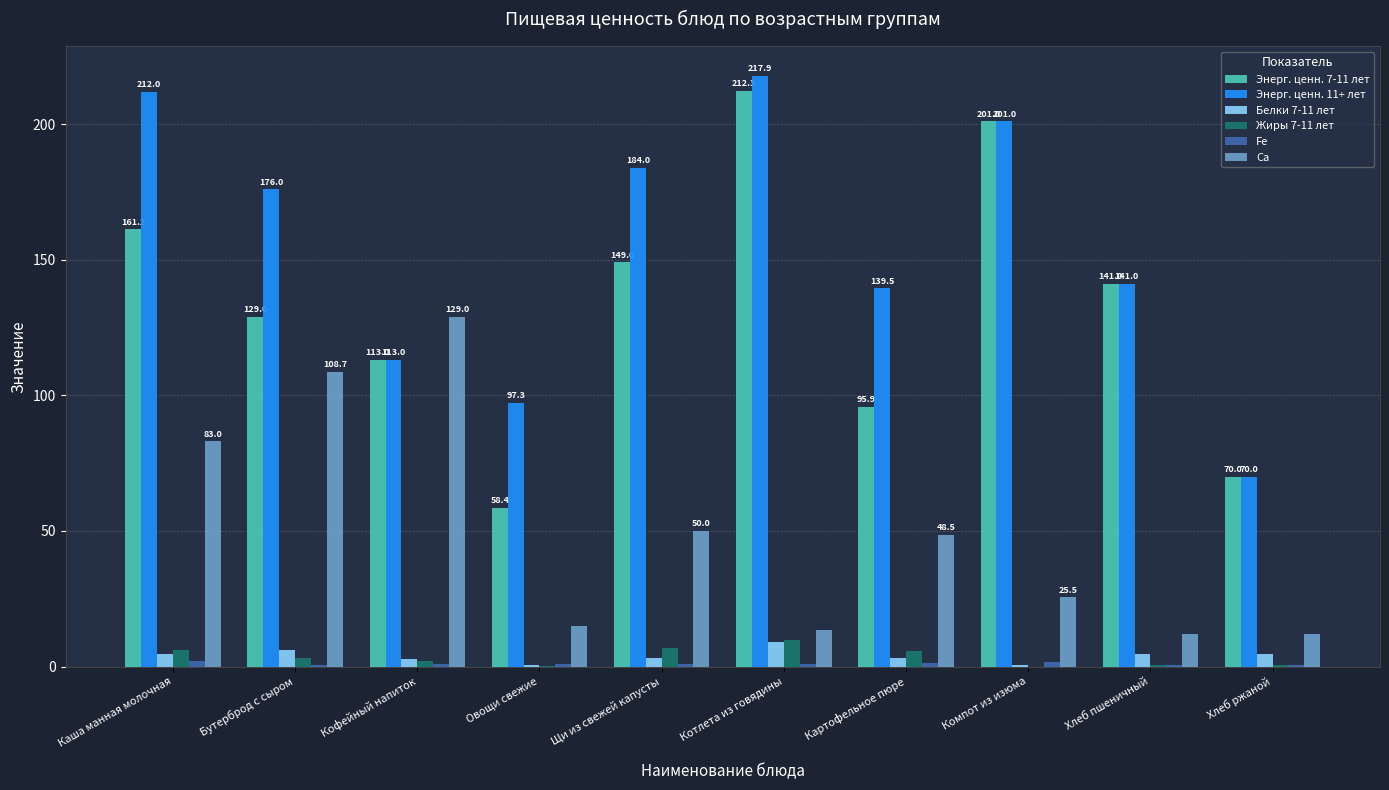

Is the value of Белки 7-11 лет at Картофельное пюре greater than the value of Ca at Каша манная молочная?

No